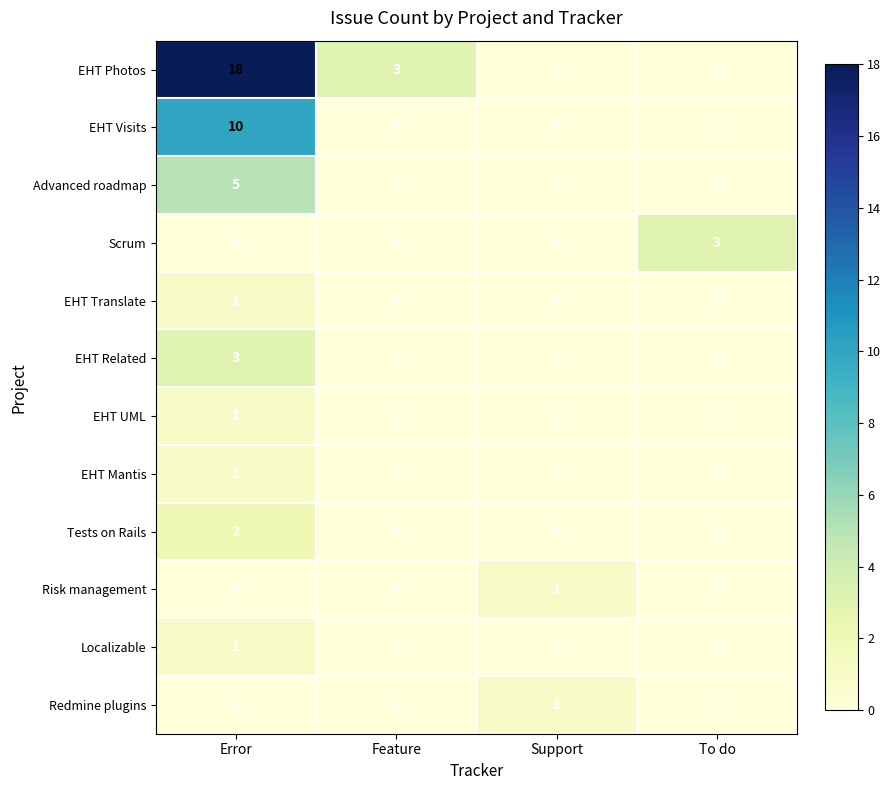

Between Error and To do, which series saw the biggest shift?

EHT Photos